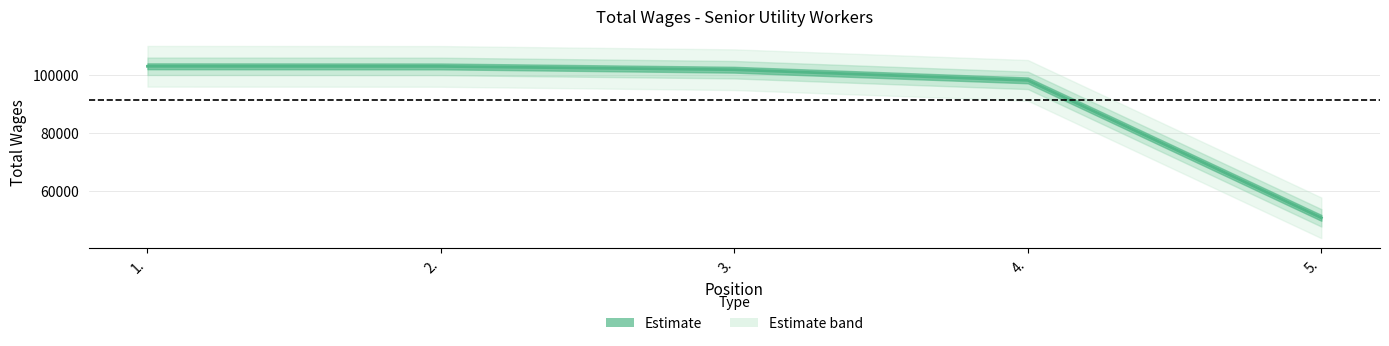

Is it true that the value at 1. is 102960?

True